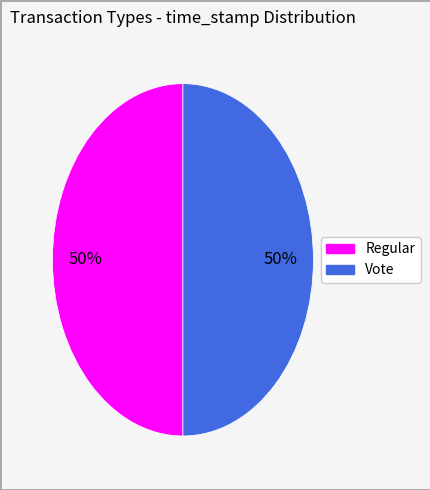

Is it true that Vote is 56% of the pie?

False